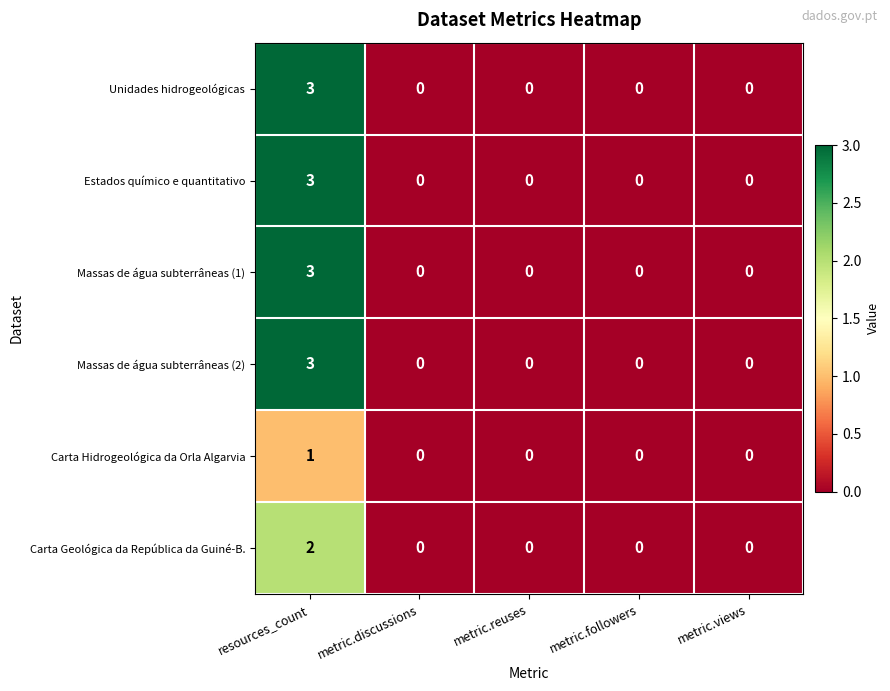

Which category has the highest value in the Unidades hidrogeológicas series?

resources_count